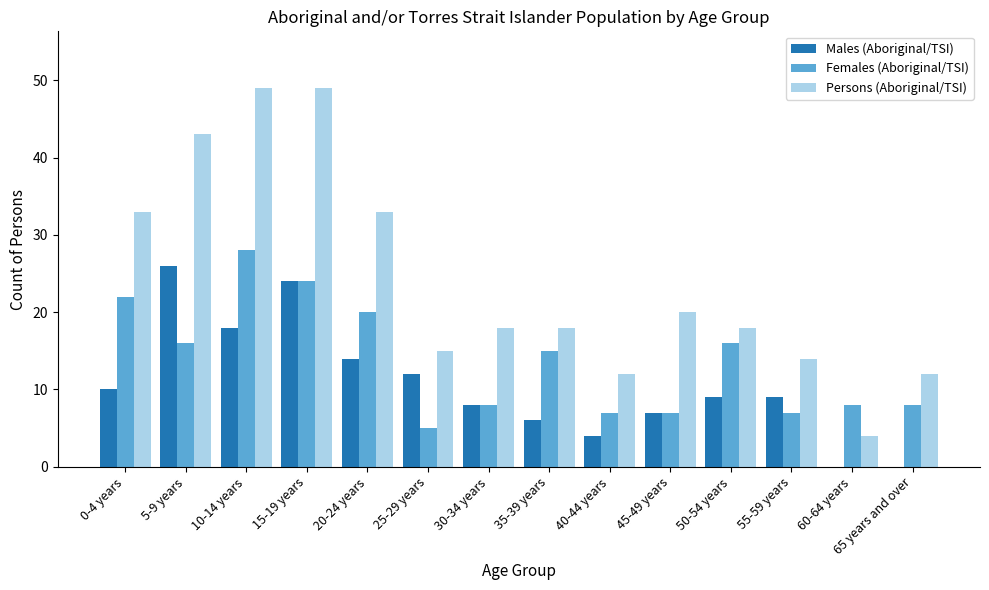

What are all the series names shown in the legend?

Males (Aboriginal/TSI), Females (Aboriginal/TSI), Persons (Aboriginal/TSI)